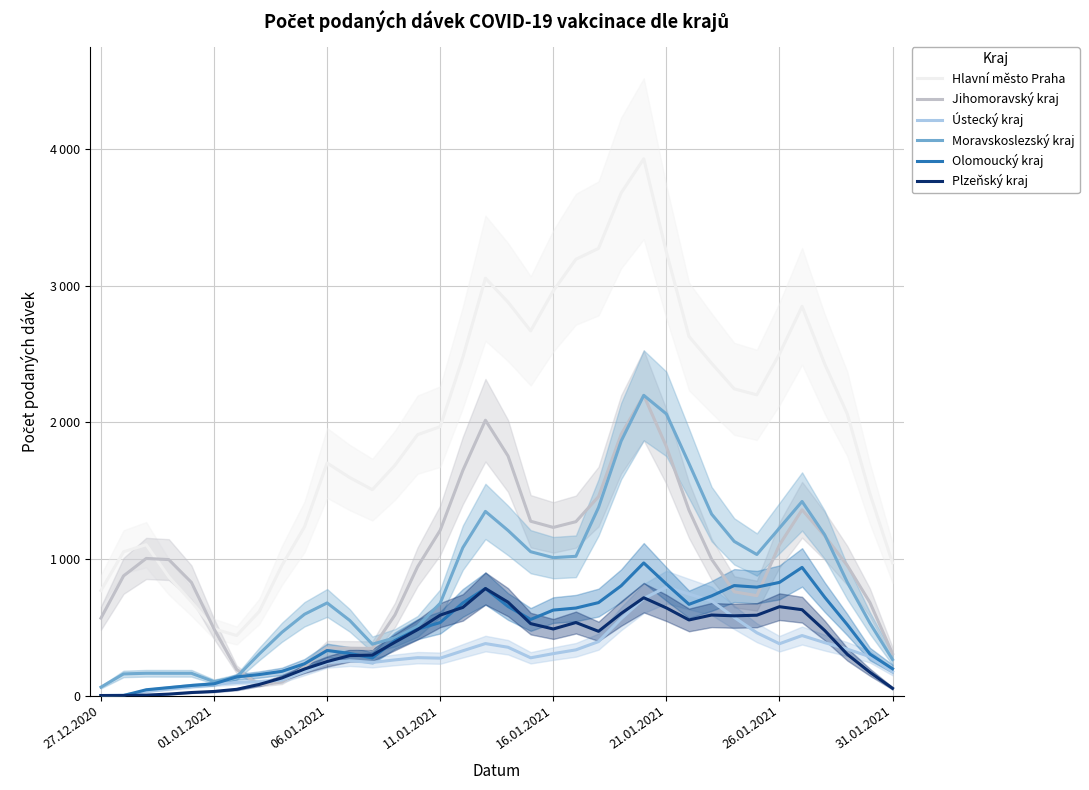

How many values in the Jihomoravský kraj series exceed 995?

18